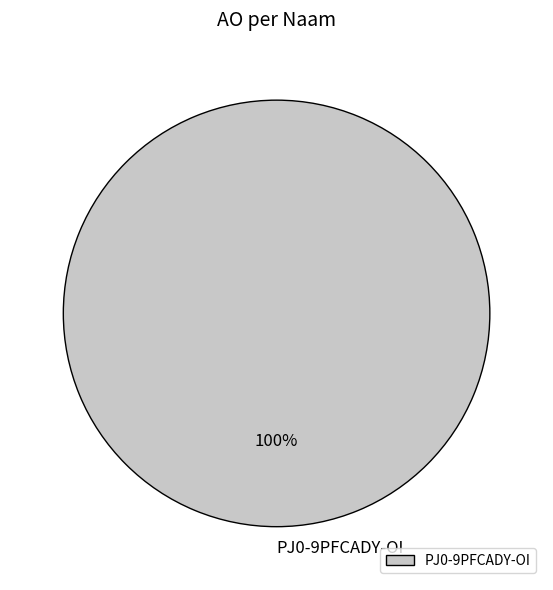

What percentage is the PJ0-9PFCADY-OI slice, to the nearest percent?

100%